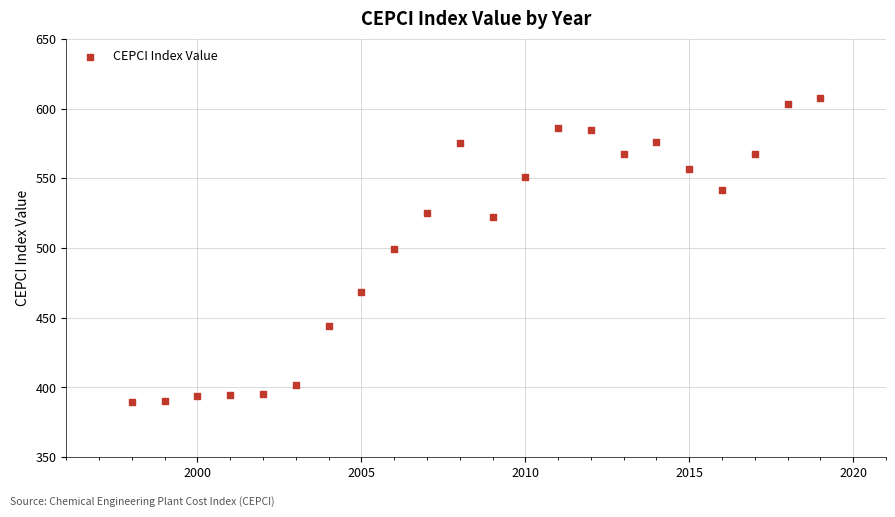

What is the range of X values (max minus min)?

21.0